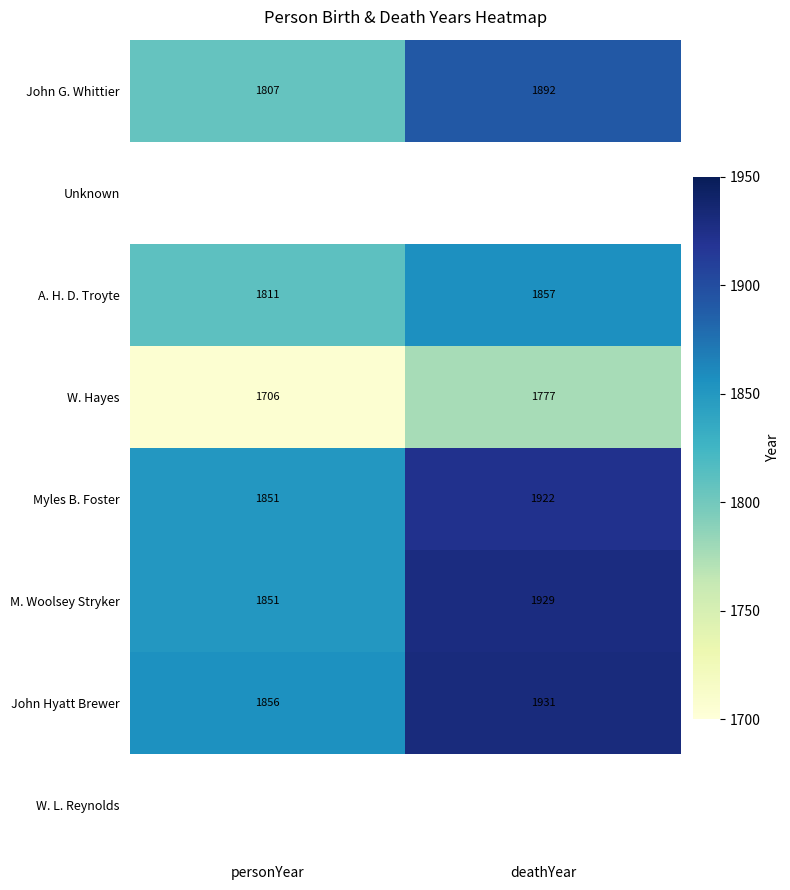

What is the difference between the John Hyatt Brewer values at deathYear and personYear?

75